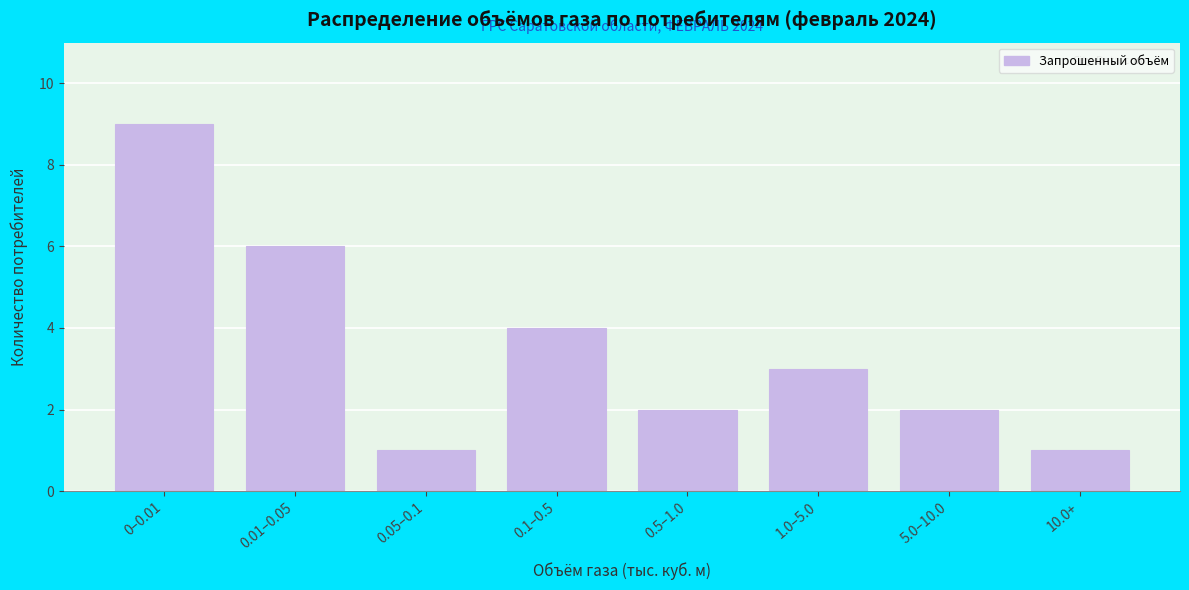

Reading left to right, what are all the values shown in this chart?

9	6	1	4	2	3	2	1